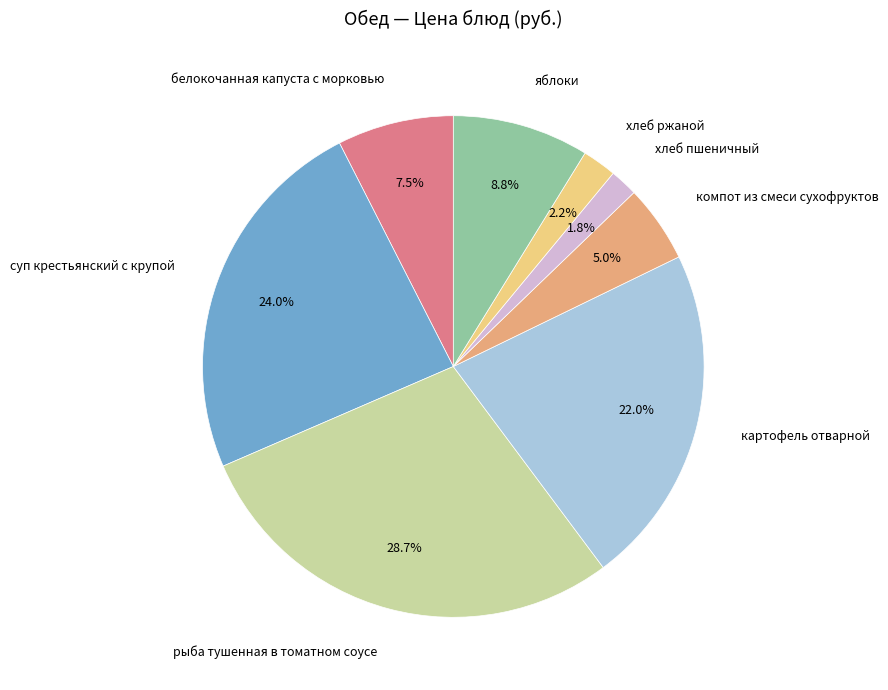

Which has a higher value, хлеб пшеничный or суп крестьянский с крупой?

суп крестьянский с крупой